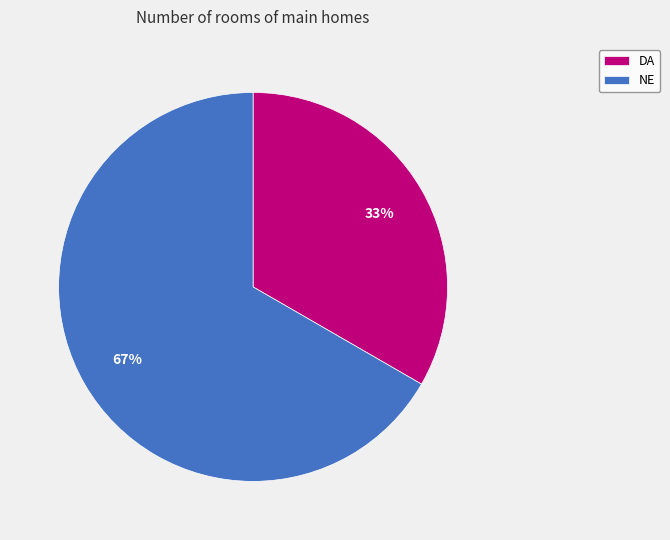

True or false: DA accounts for 33% of the total.

True